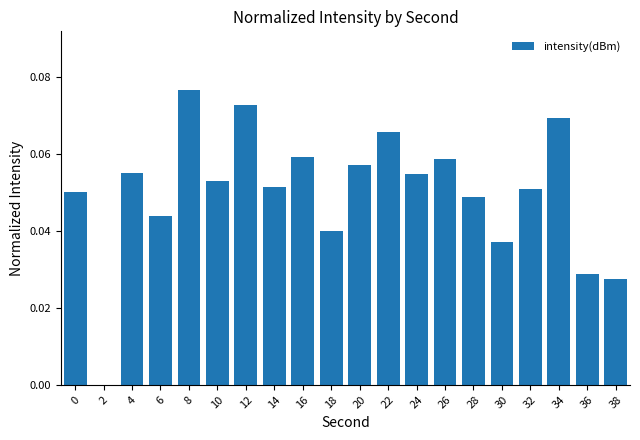

Between 16 and 36, which is larger?

16